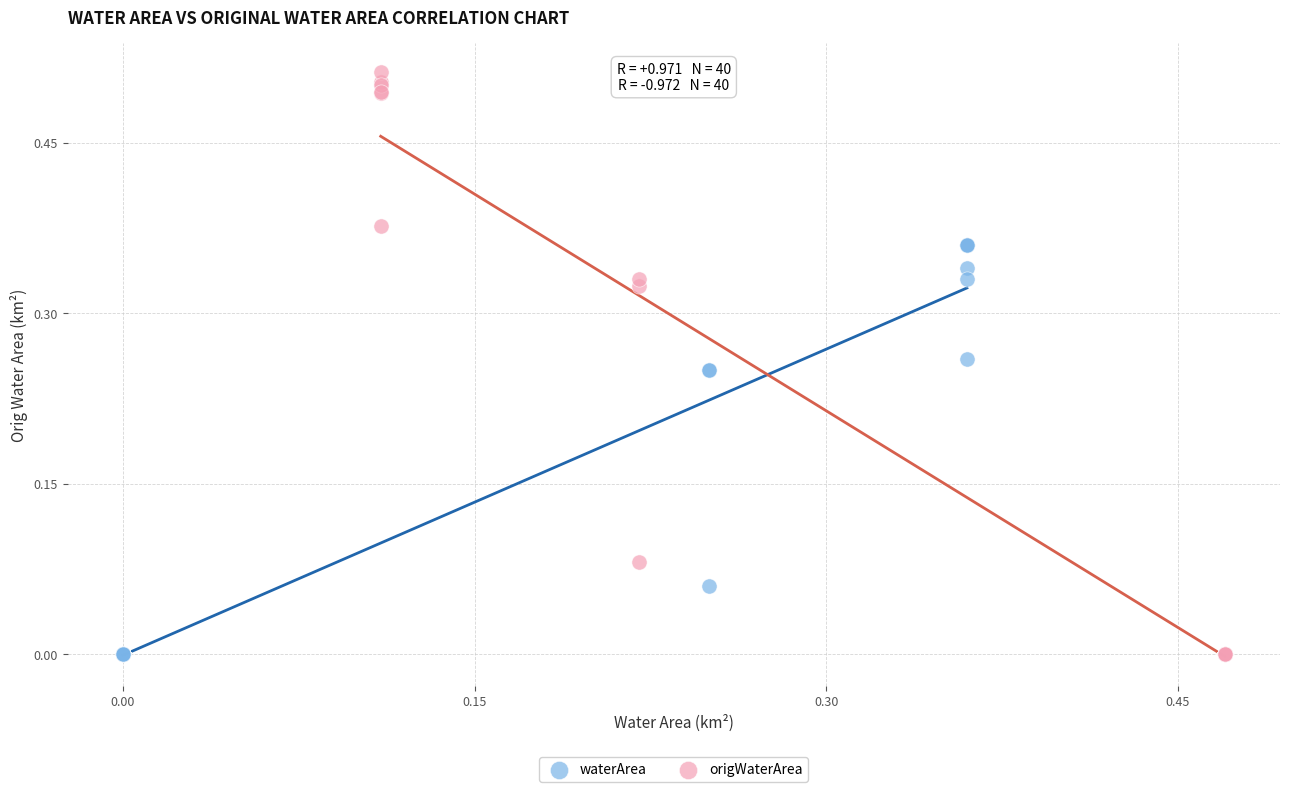

Which series reaches the maximum Y coordinate?

origWaterArea